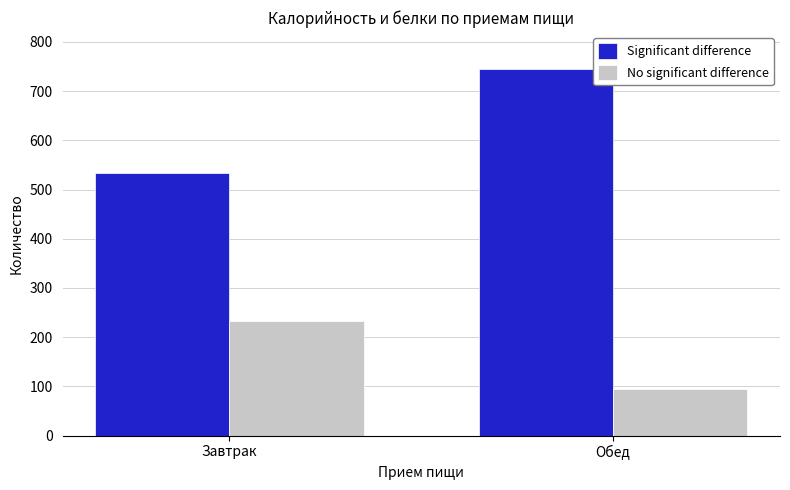

What is the label of the 1st bar from the right?

Обед